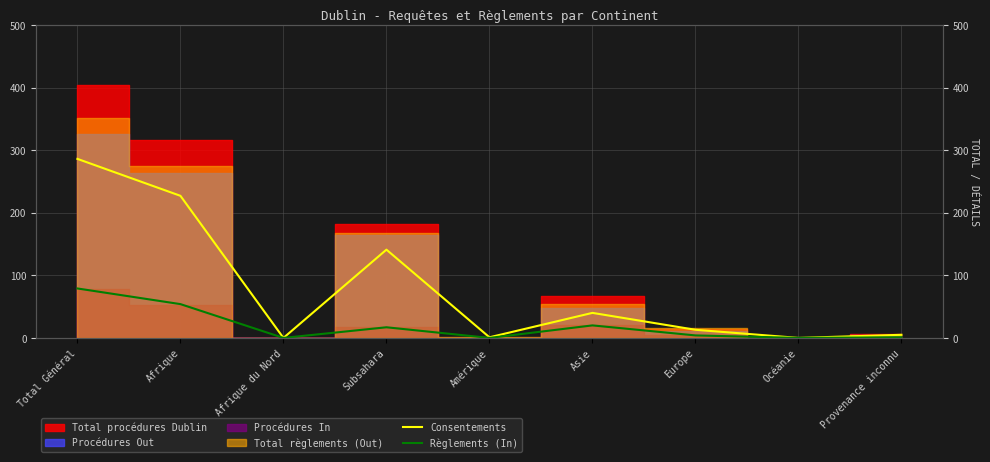

What is the label of the 7th point from the left?

Europe